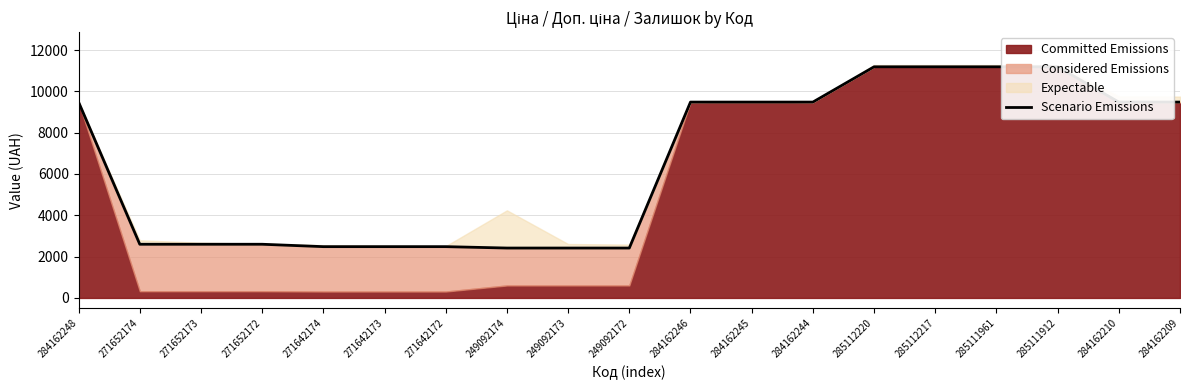

How many values are below 9480?

9